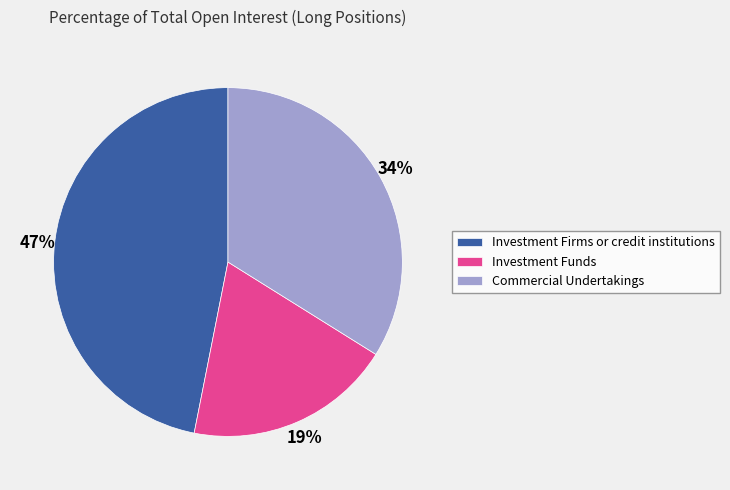

Rank the categories by value from highest to lowest.

Investment Firms or credit institutions, Commercial Undertakings, Investment Funds